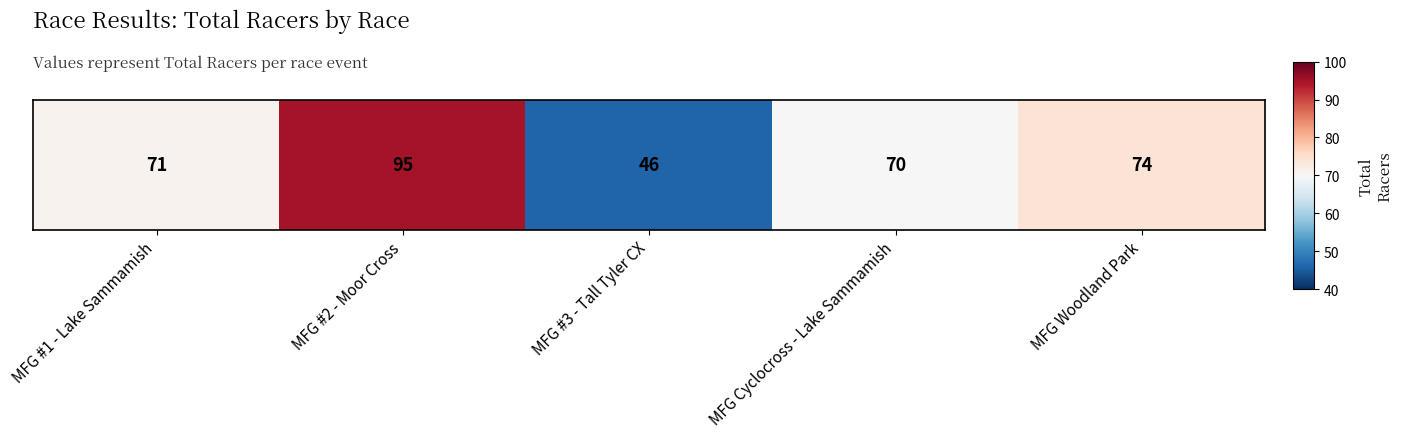

What is the maximum value shown in the chart?

95